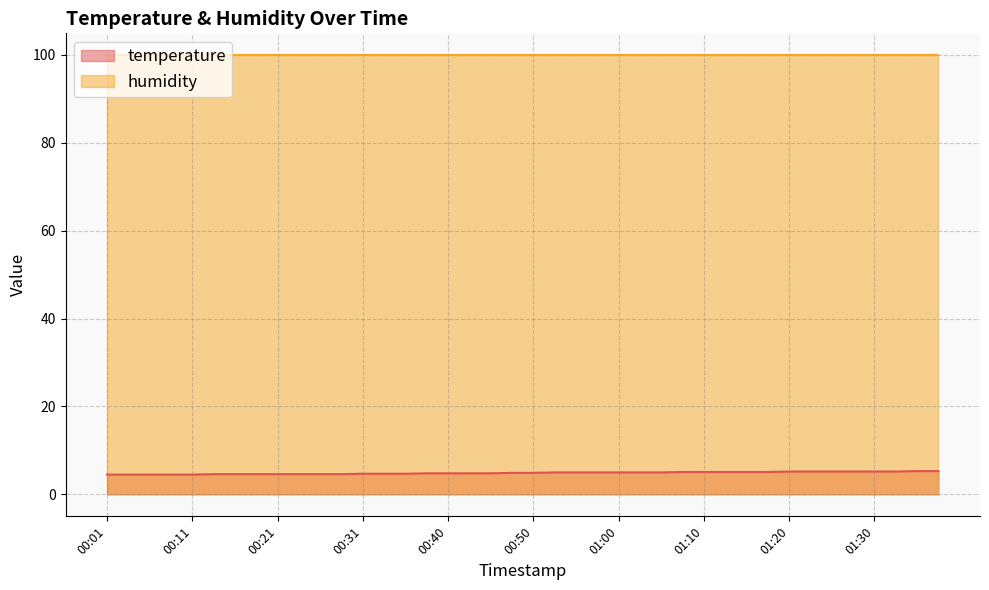

What is the sum of the values at 01:22 and 00:16?

9.8